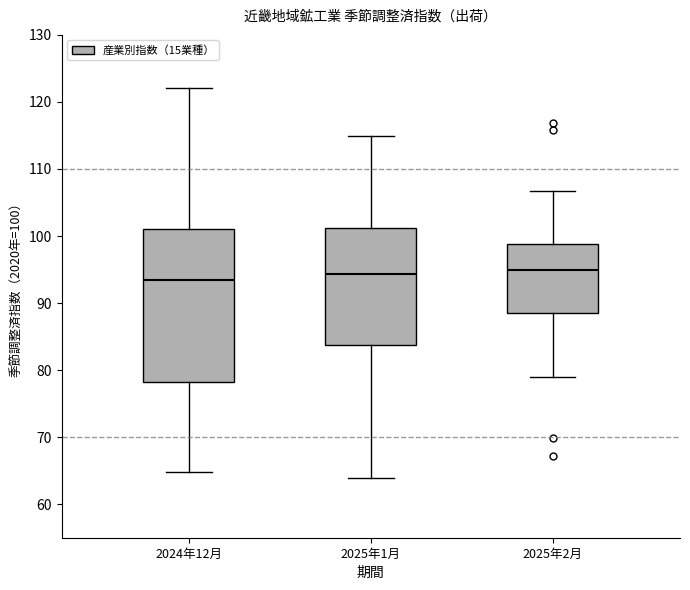

Reading left to right, read every box against the y-axis: the position of its median line, the range the box covers, and the ends of its whiskers. The values are not printed on the chart, so give them approximately, as read against the axis.

2024年12月: median 93, box 78 to 101, whiskers 65 to 122
2025年1月: median 94, box 84 to 101, whiskers 64 to 115
2025年2月: median 95, box 89 to 99, whiskers 79 to 107